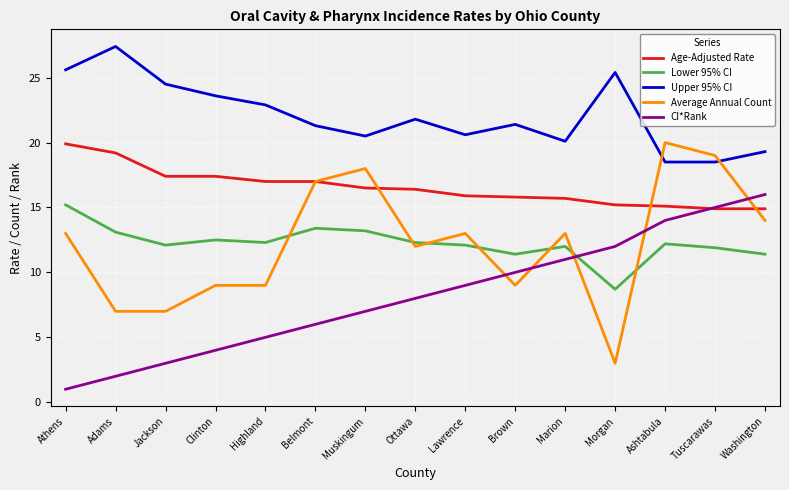

The value of CI*Rank at Washington is 16.0. True or false?

True